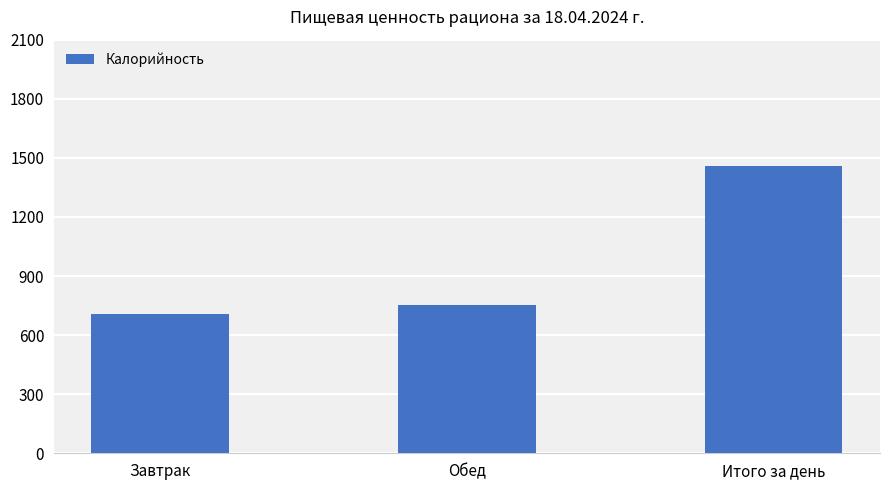

Which has a higher value, Обед or Завтрак?

Обед